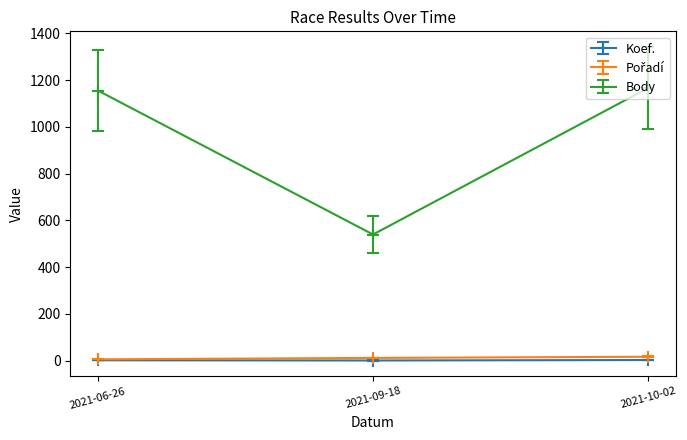

At which label does Body reach its minimum?

2021-09-18